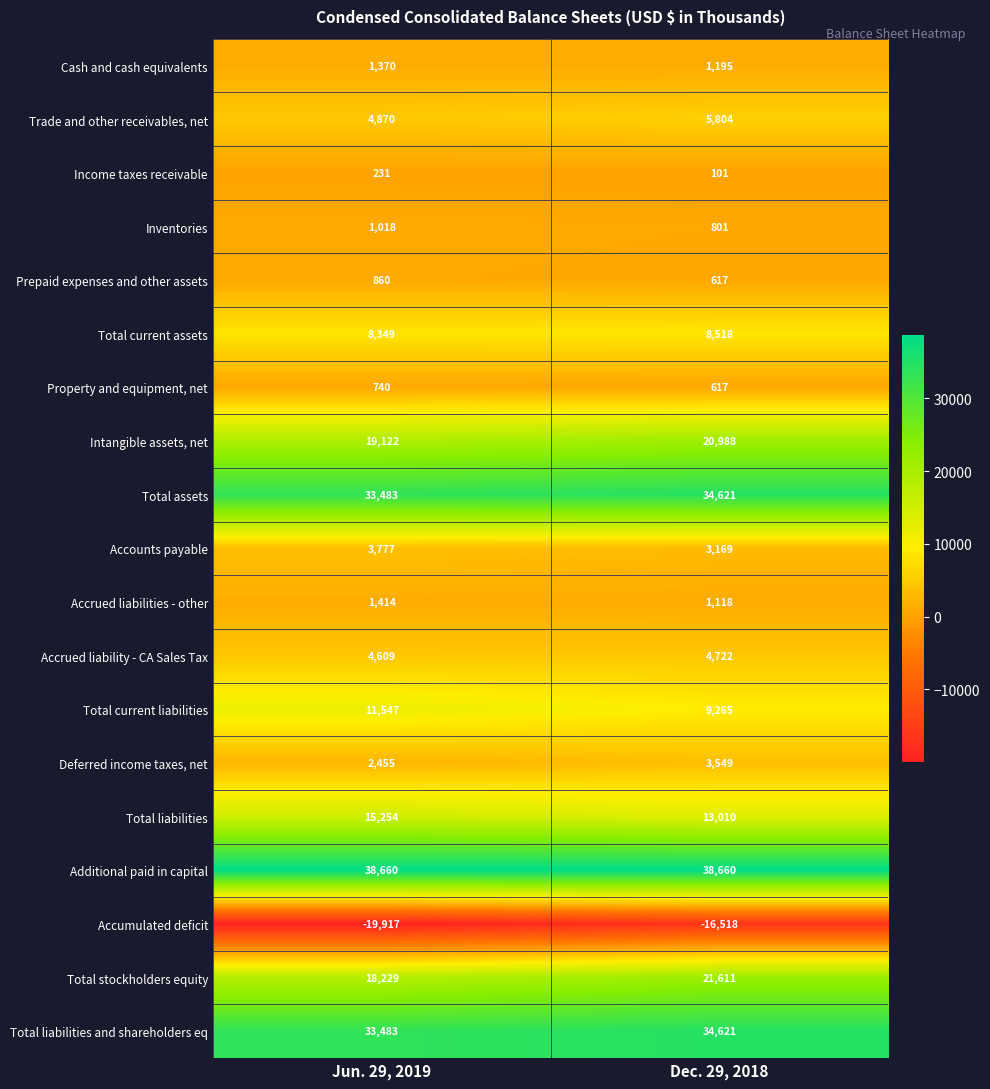

True or false: Property and equipment, net has a value of 969 at Dec. 29, 2018.

False